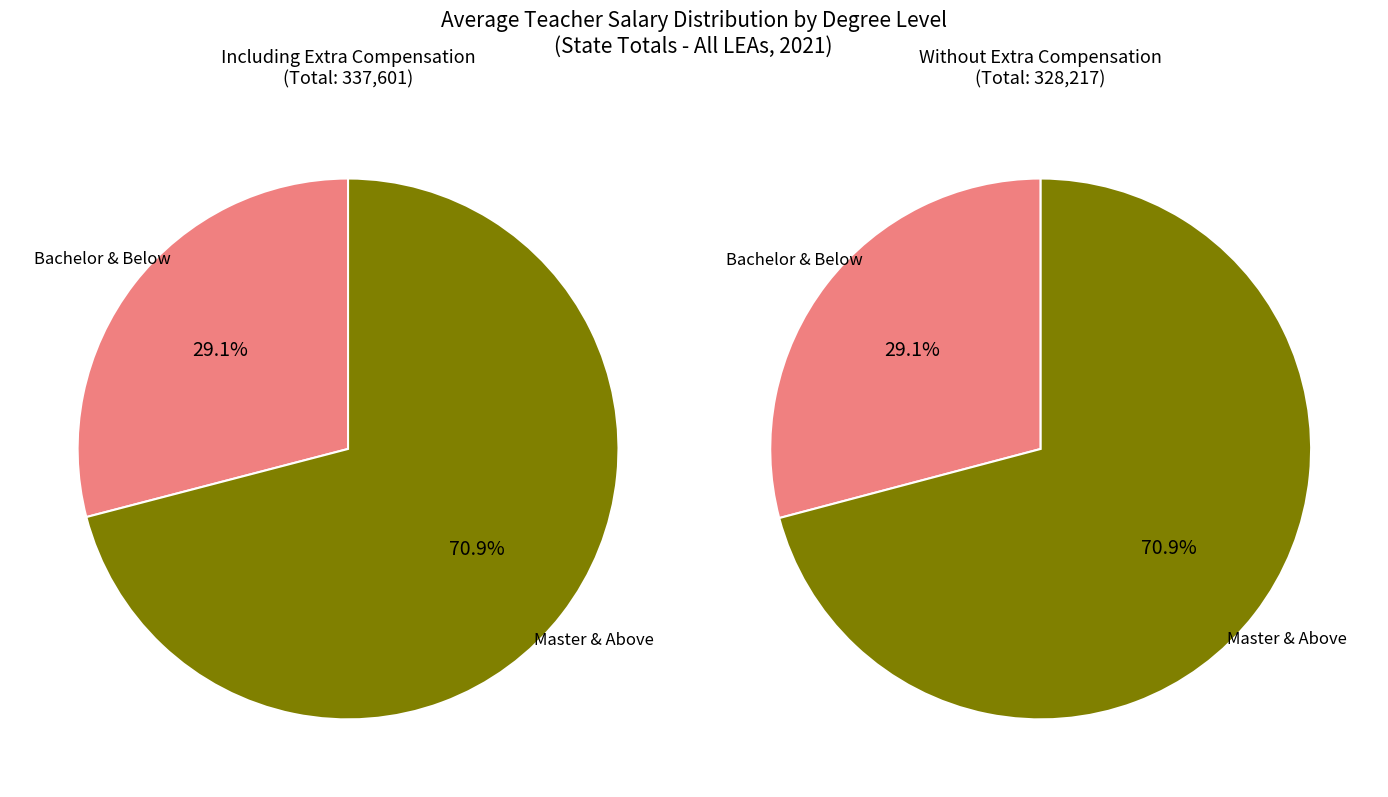

Does Less Than Bachelor represent more than half of the total?

No